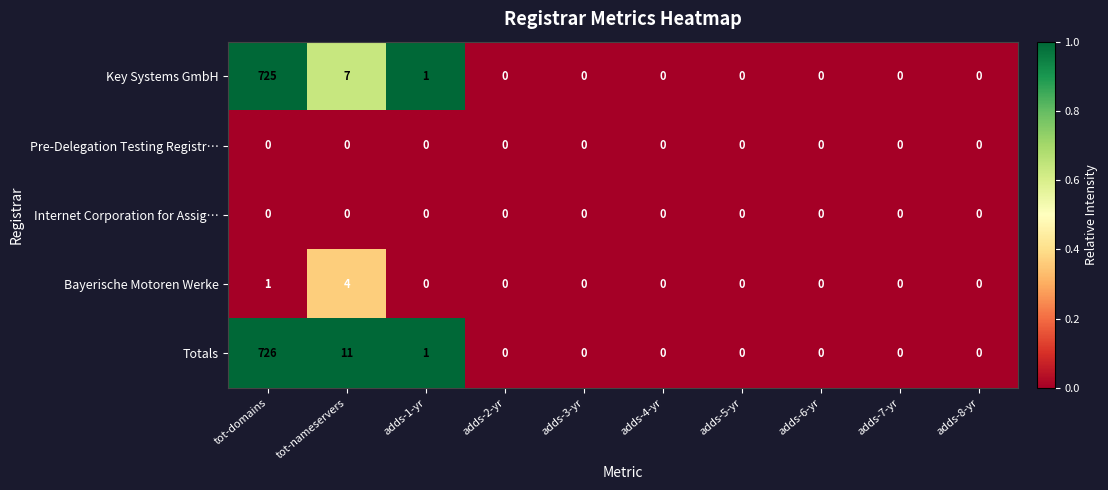

The value of Key Systems GmbH at adds-6-yr is 0. True or false?

True